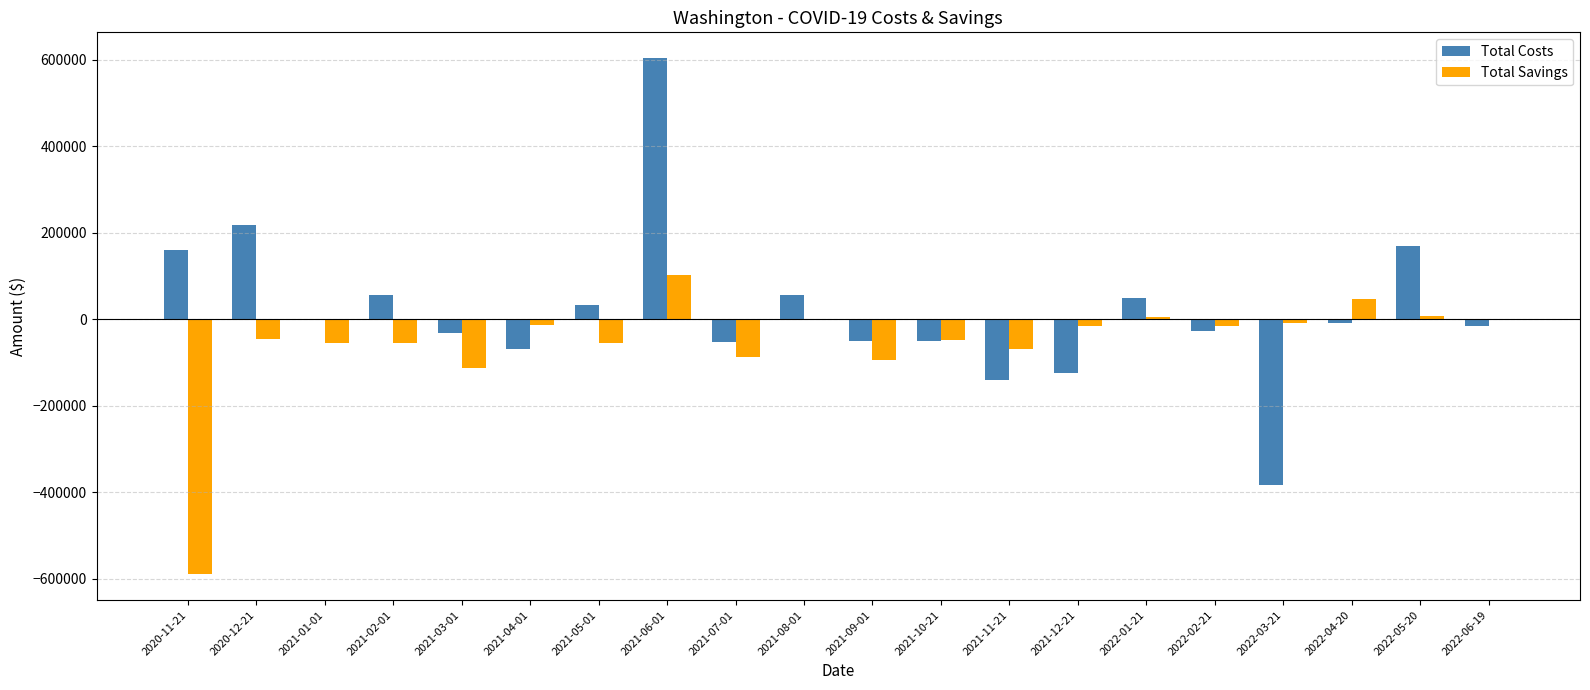

Is the value of Total Savings at 2021-03-01 greater than the value of Total Costs at 2022-04-20?

No